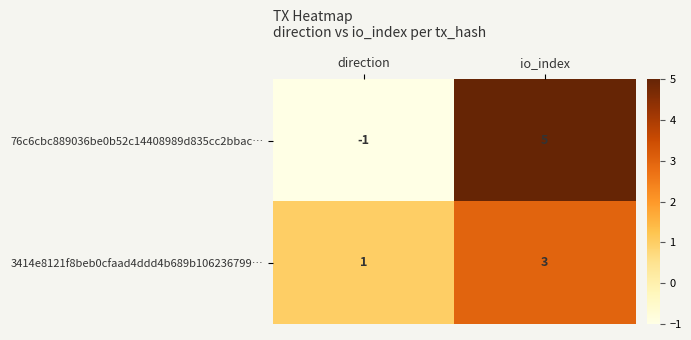

Between direction and io_index, which series saw the biggest shift?

76c6cbc889036be0b52c14408989d835cc2bbac…